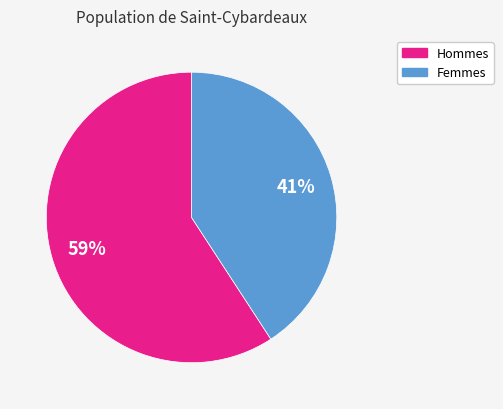

Does any single category account for the majority?

Yes